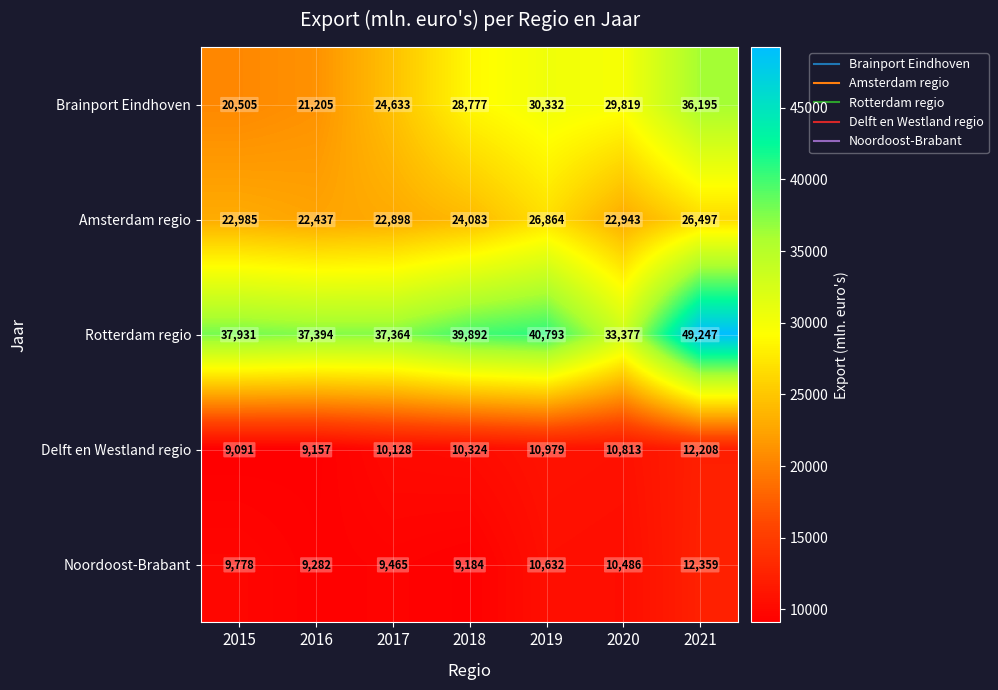

What is the total value across all series at 2015?

100290